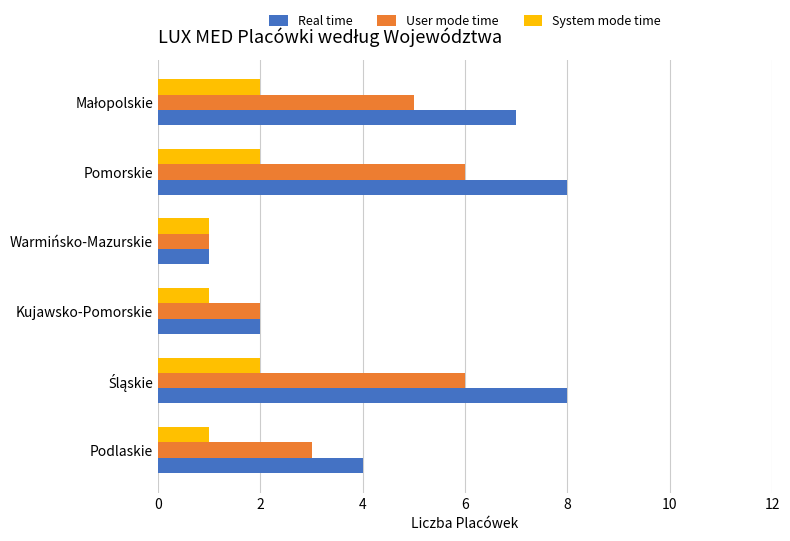

What is the difference between the maximum and minimum values in the User mode time series?

5